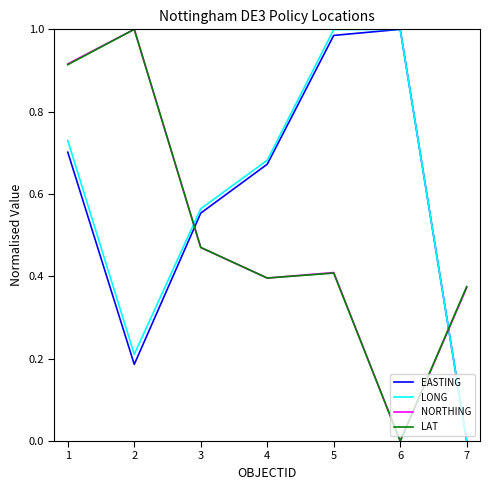

True or false: LAT has a value of 0.0 at 6.

True